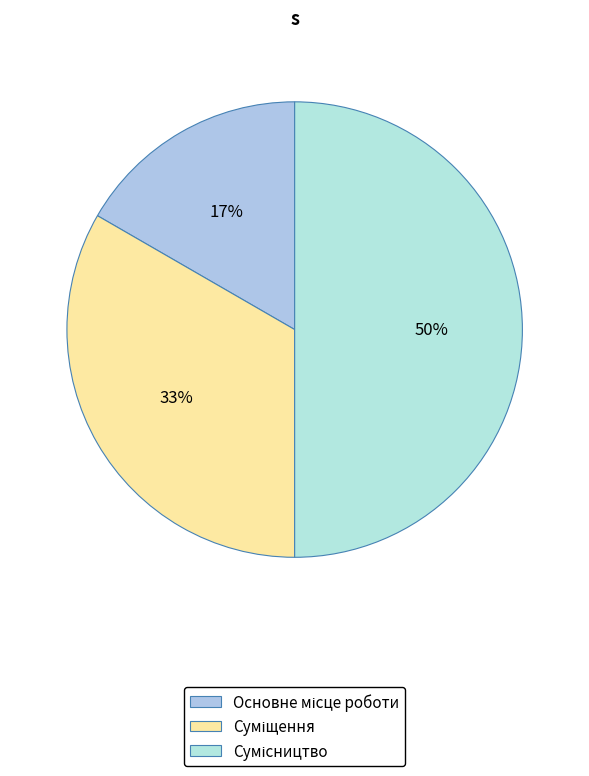

What portion of the pie excludes Основне місце роботи?

83.3%